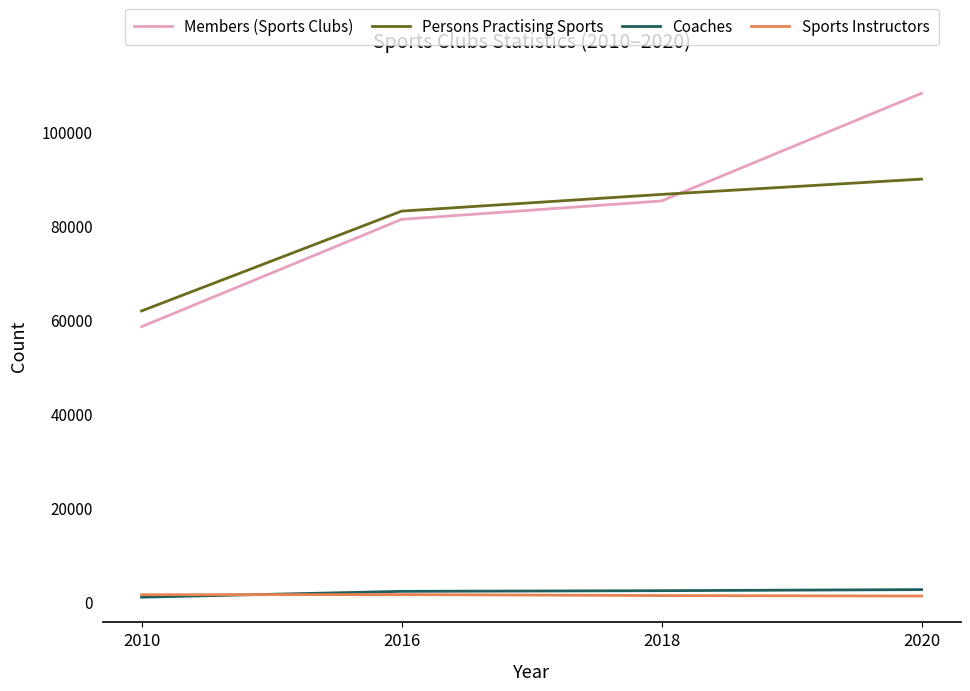

The value of Members (Sports Clubs) at 2020 is 192070. True or false?

False